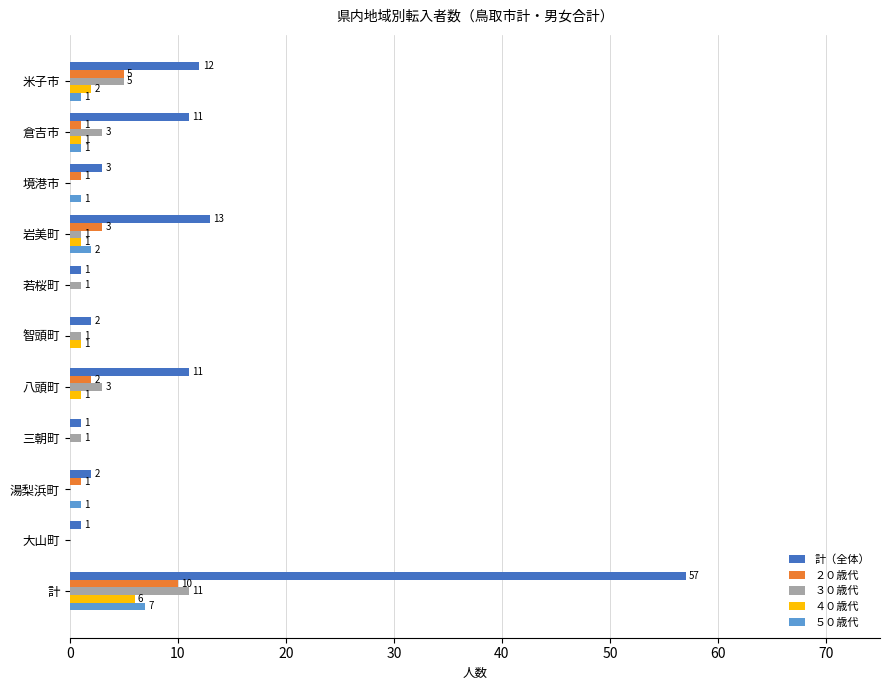

What are all the series names shown in the legend?

計（全体）, ２０歳代, ３０歳代, ４０歳代, ５０歳代